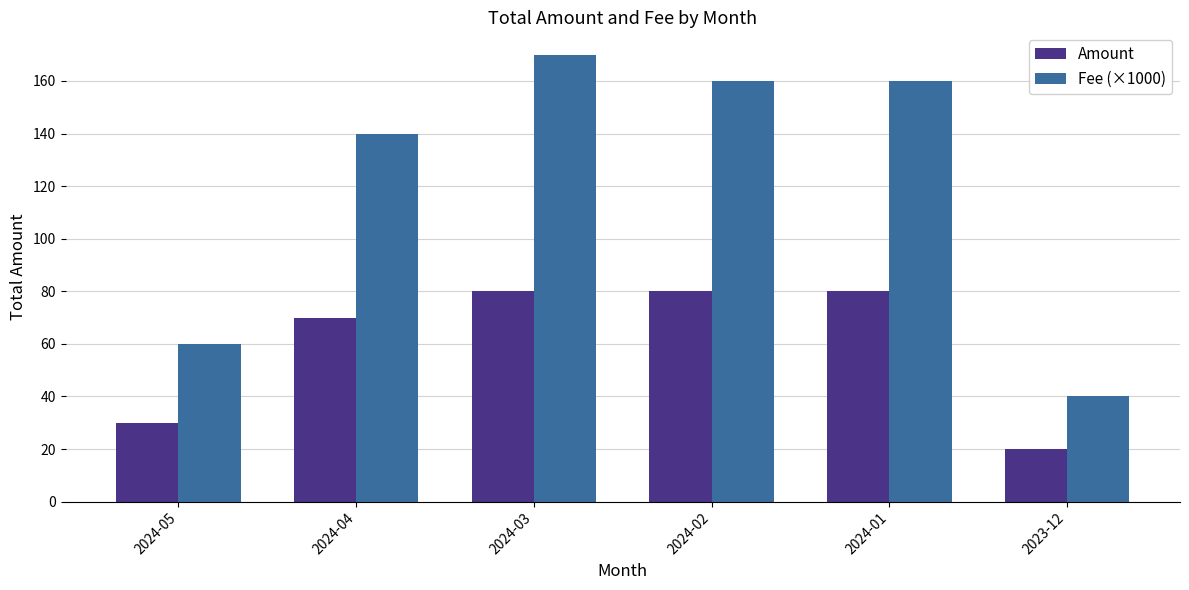

What is the minimum value shown in the chart?

20.0